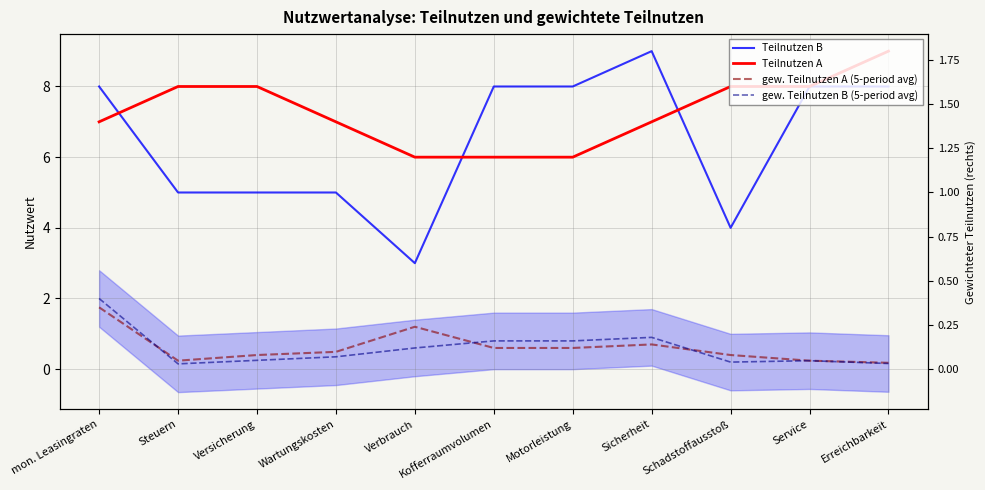

What is the total value across all series at Wartungskosten?

12.8